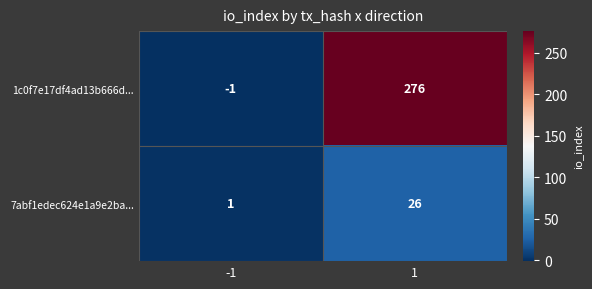

What is the greatest value displayed?

276